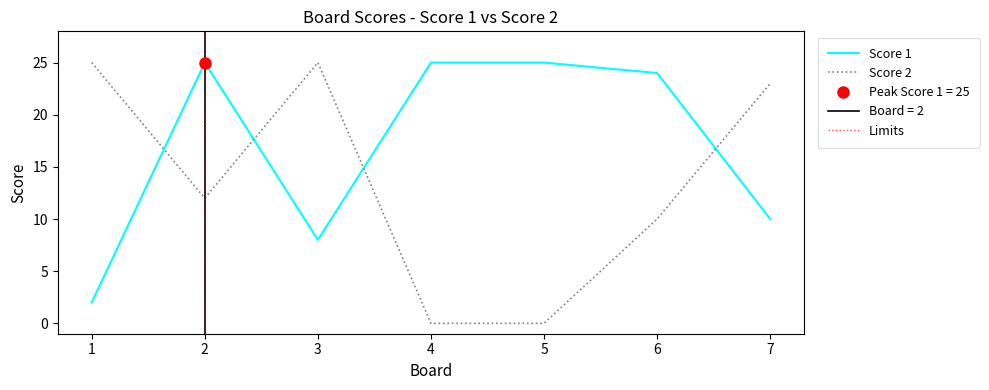

Between 7 and 1, which is larger?

7